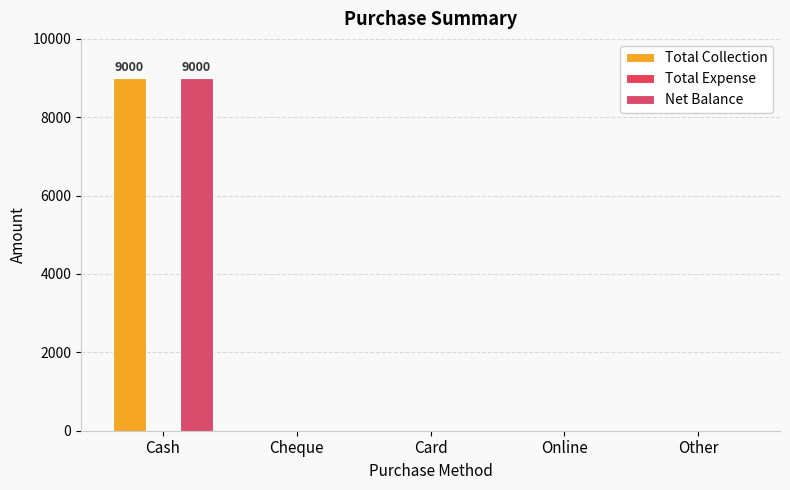

Which series has the largest range (max minus min)?

Total Collection